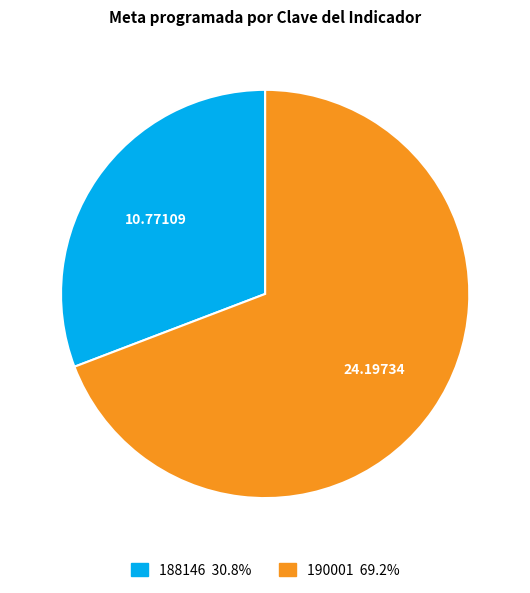

Which category has the smallest portion of the pie?

188146